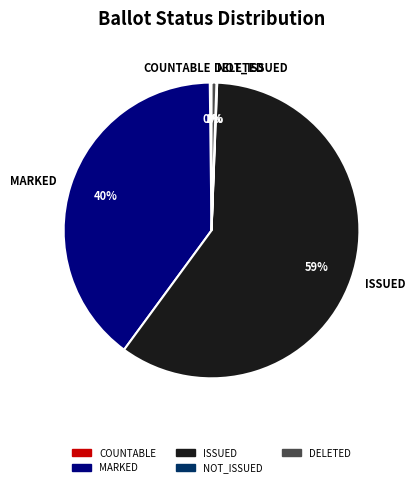

Do DELETED and MARKED together represent more than half of the pie?

No